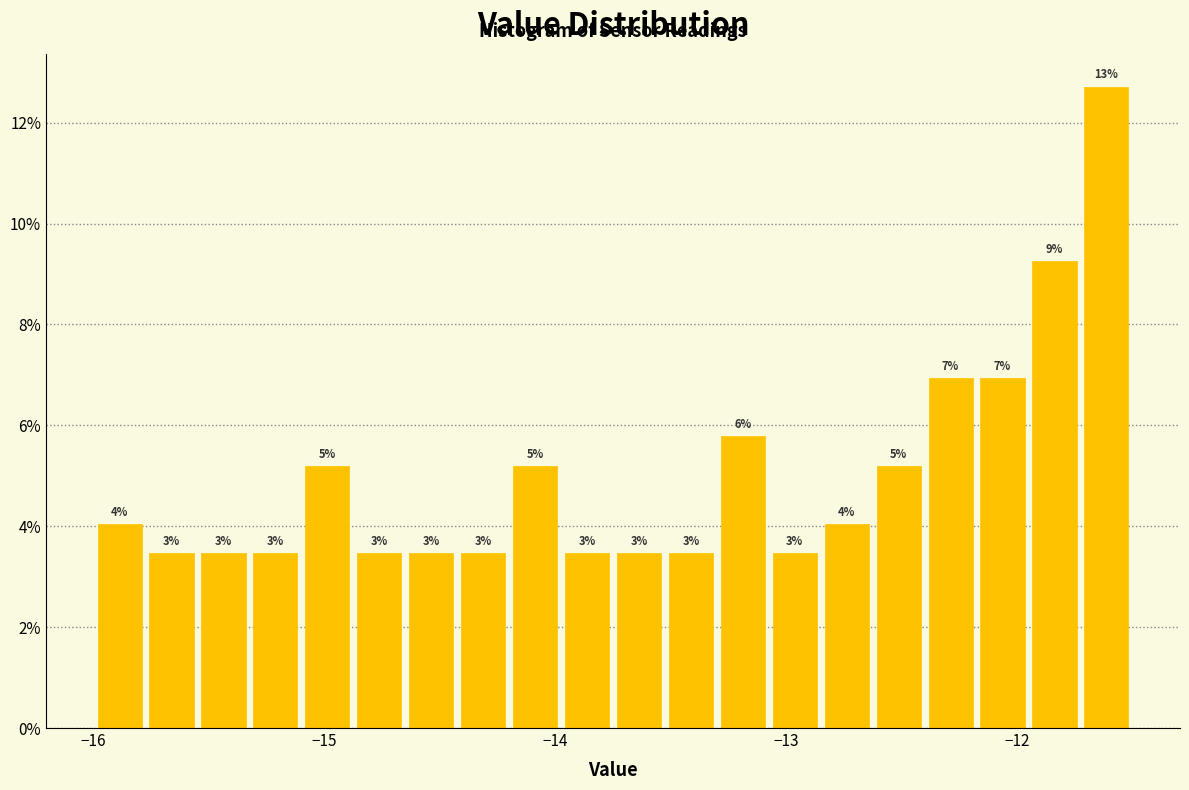

Read against the x-axis, roughly where is the centre of the tallest bar?

-11.6